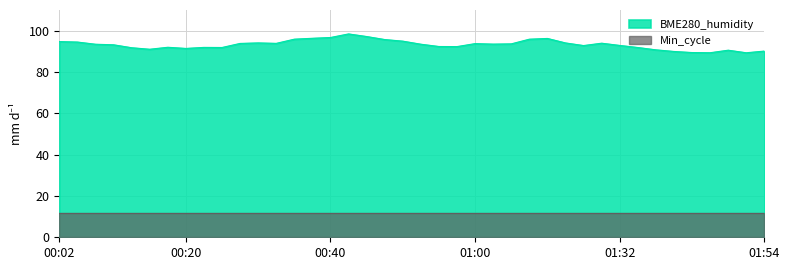

At which category does the chart reach its peak across all series?

00:43